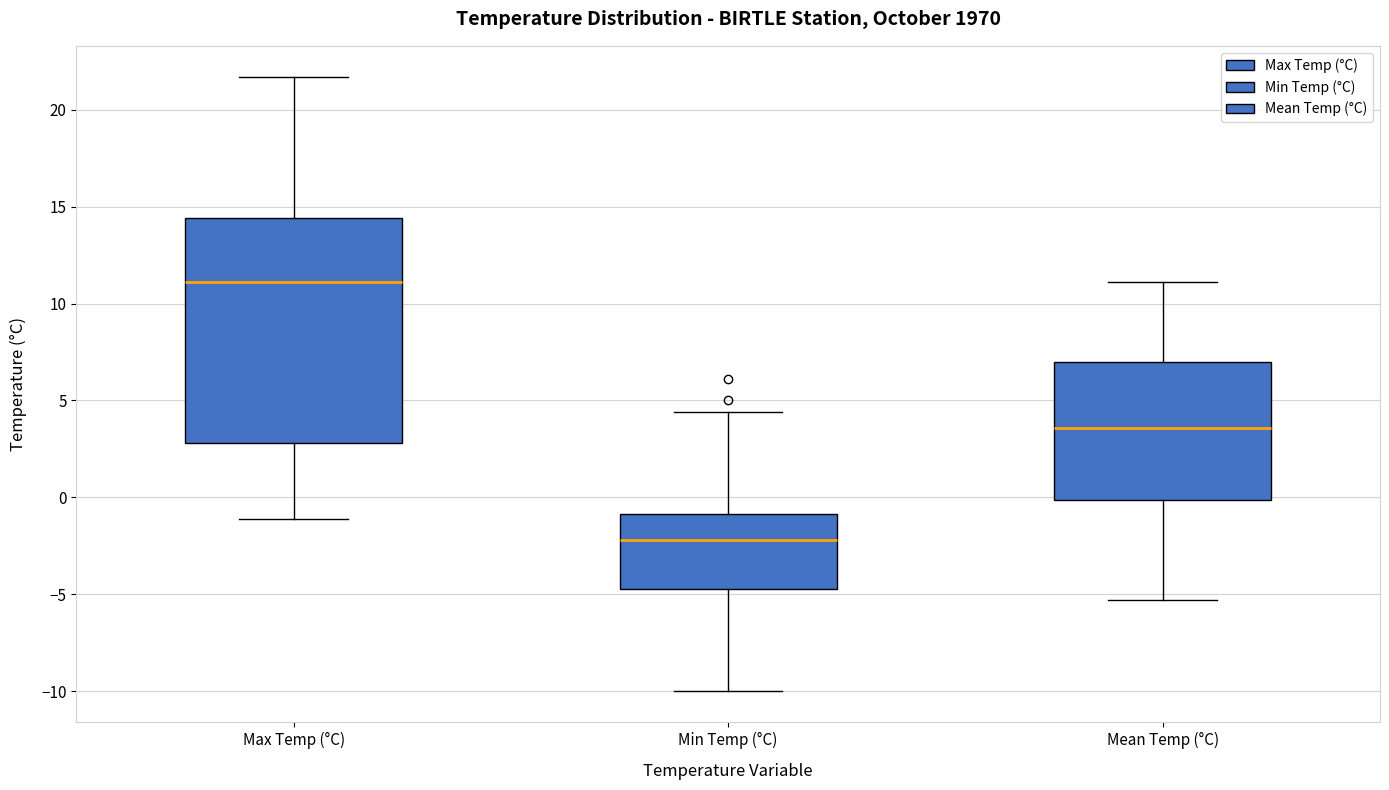

Reading left to right, read every box against the y-axis: the position of its median line, the range the box covers, and the ends of its whiskers. The values are not printed on the chart, so give them approximately, as read against the axis.

Max Temp (°C): median 11.0, box 3.0 to 14.5, whiskers -1.0 to 21.5
Min Temp (°C): median -2.0, box -4.5 to -1.0, whiskers -10.0 to 4.5
Mean Temp (°C): median 3.5, box 0.0 to 7.0, whiskers -5.5 to 11.0